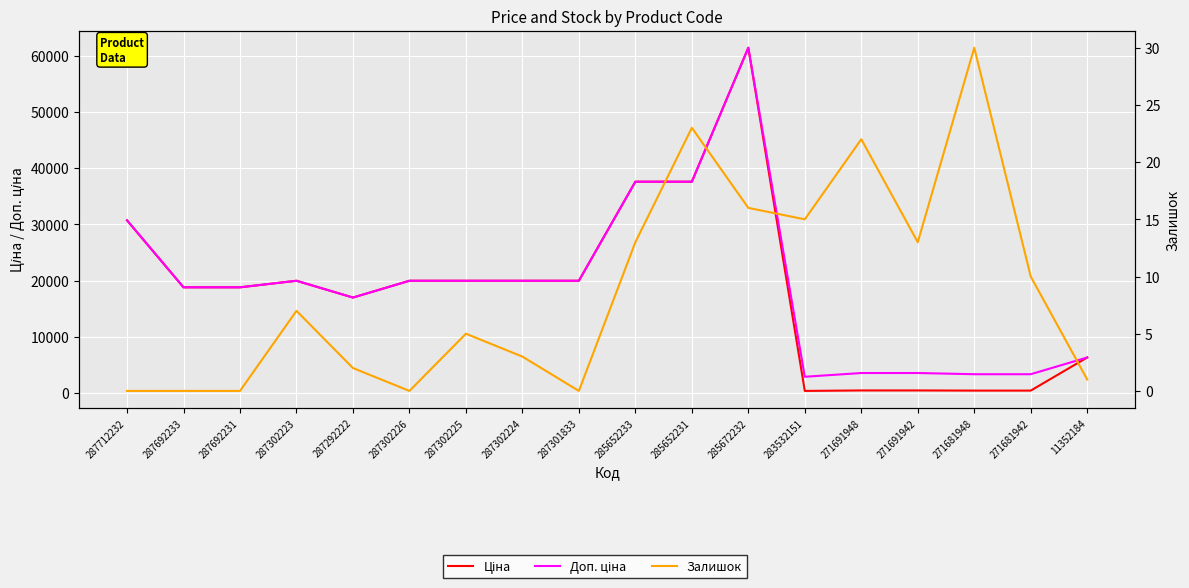

True or false: Доп. ціна and Ціна cross at least once.

False